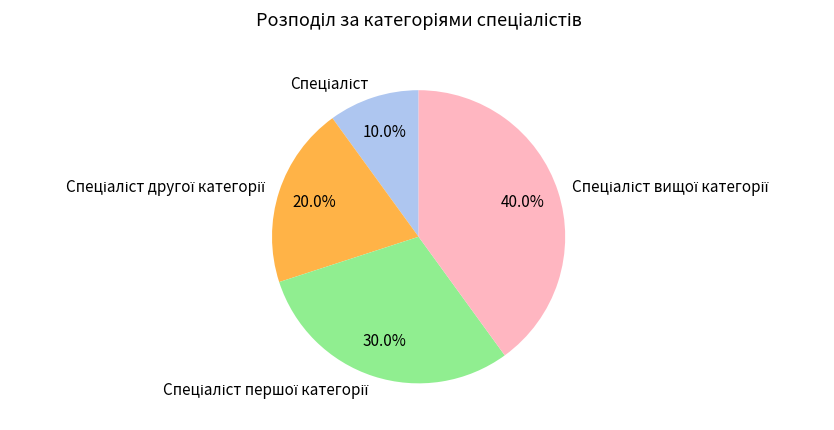

Is there any slice that represents more than half of the pie?

No